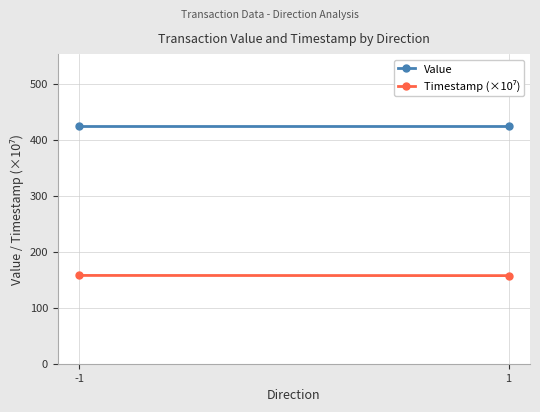

What is the sum of all Timestamp (×10⁷) values?

315.1